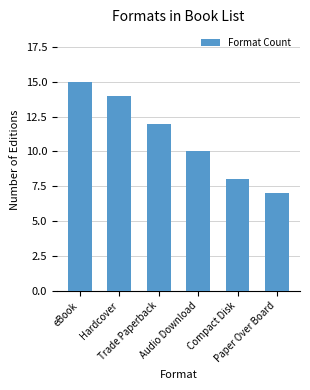

What is the value of the 4th bar from the left?

10